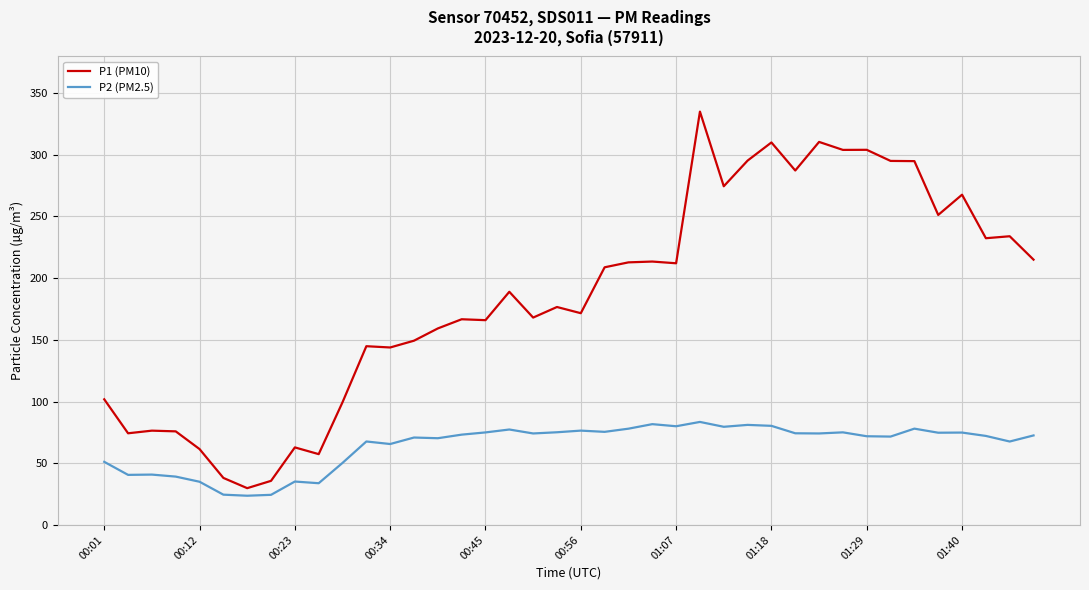

Is this an area chart (filled region under the line)?

No